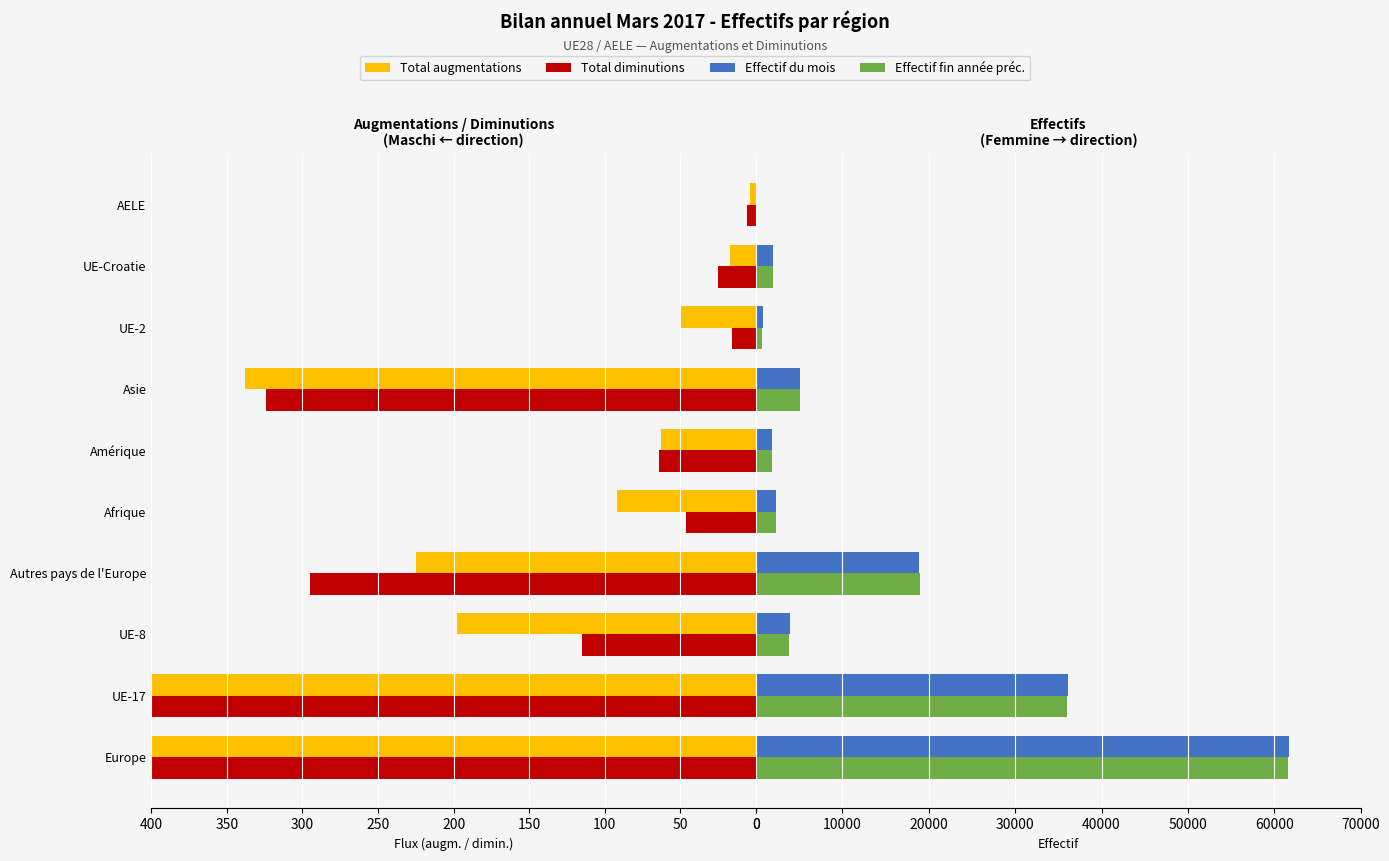

True or false: Effectif fin année préc. has a value of 3803 at 100.

True